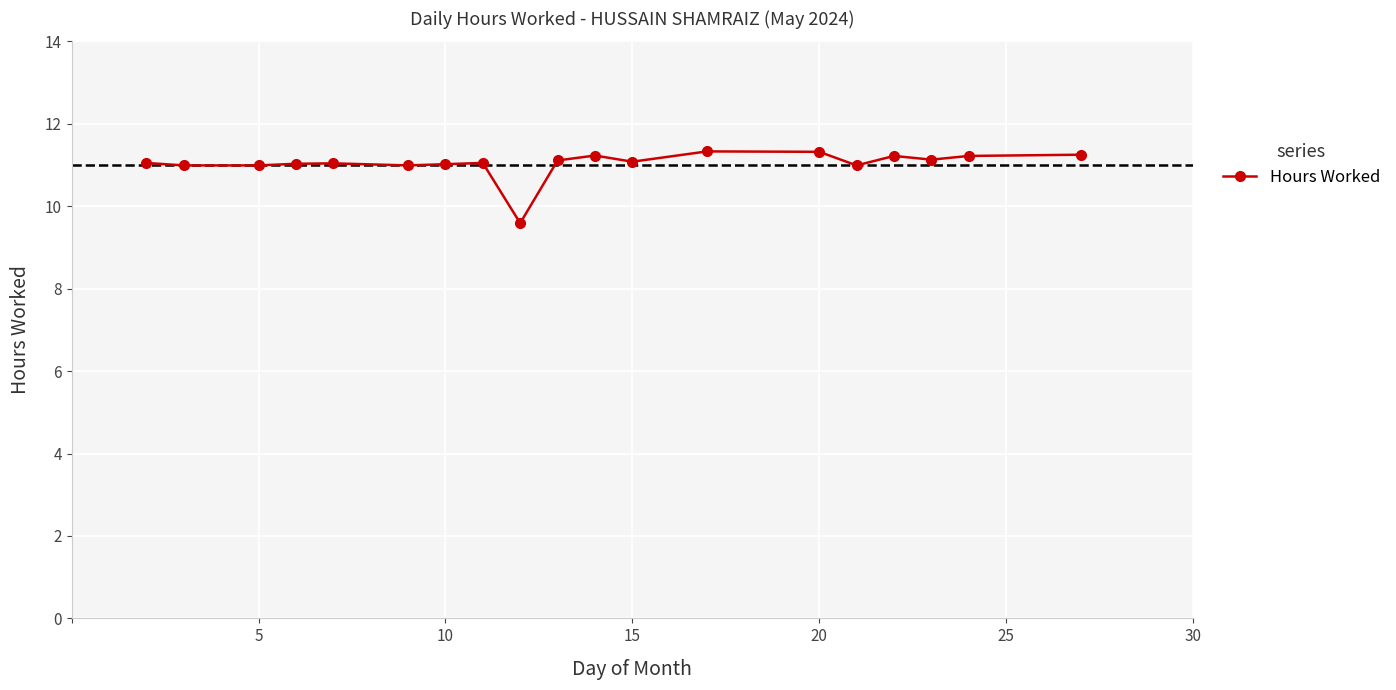

What is the value of the 18th point from the left?

11.2